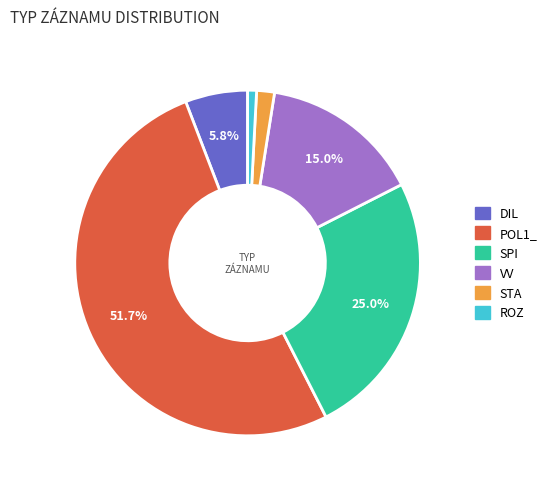

Rank the categories by value from highest to lowest.

POL1_, SPI, VV, DIL, STA, ROZ